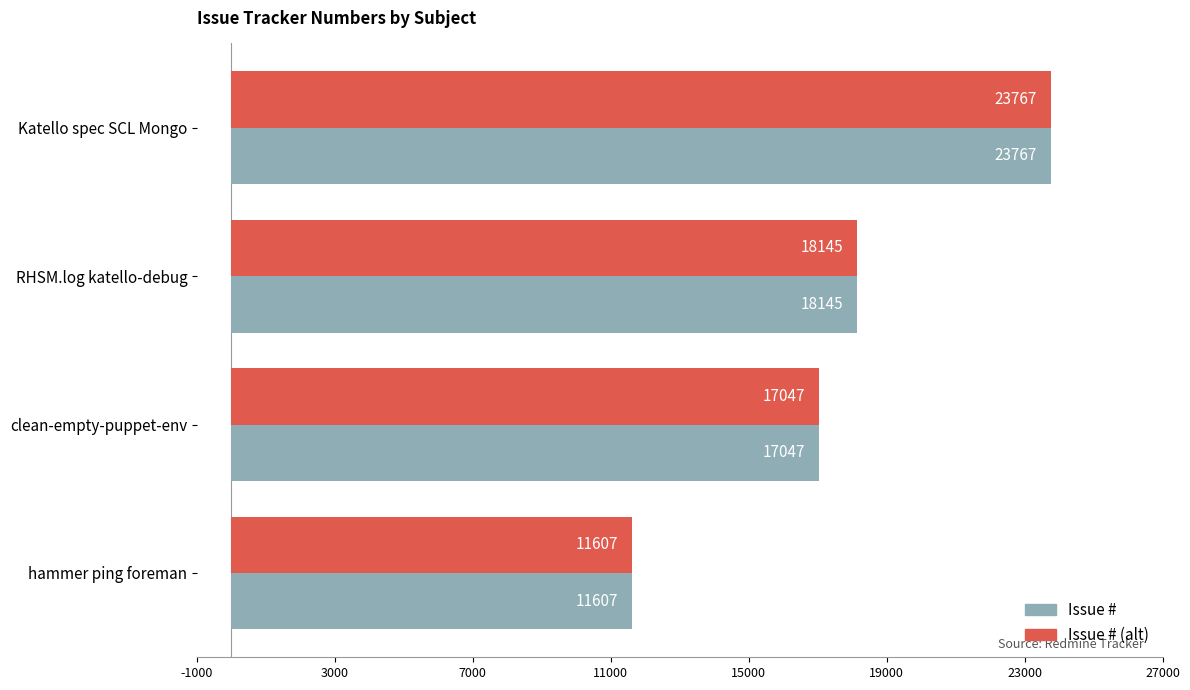

The Issue # (alt) series shows 15370 at hammer ping foreman. True or false?

False